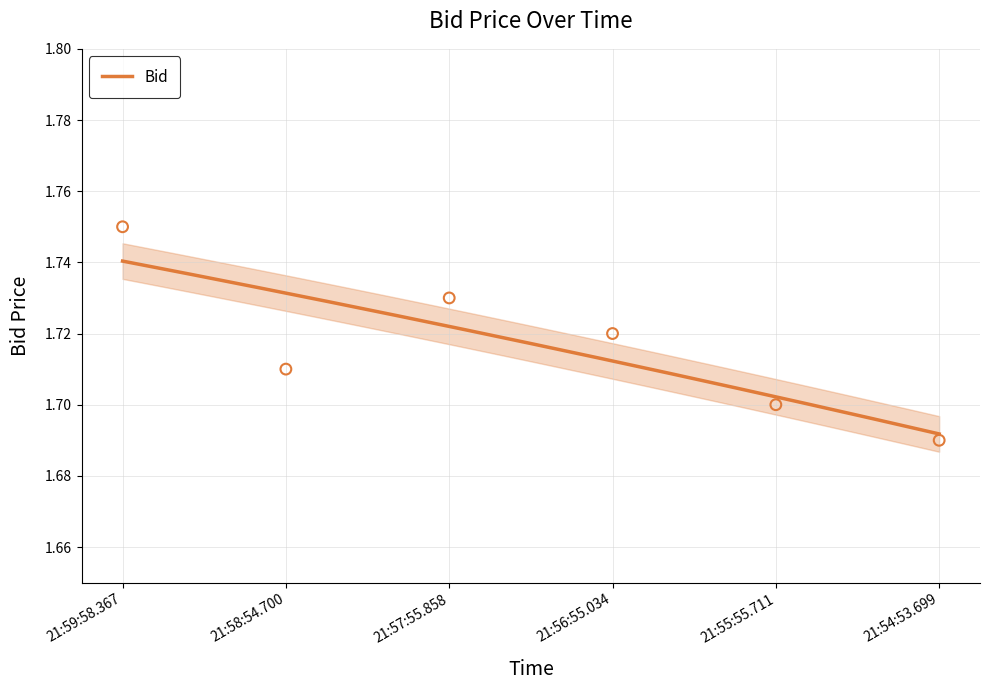

What is the ratio of the value at 21:58:54.700 to the value at 21:57:55.858?

1.0